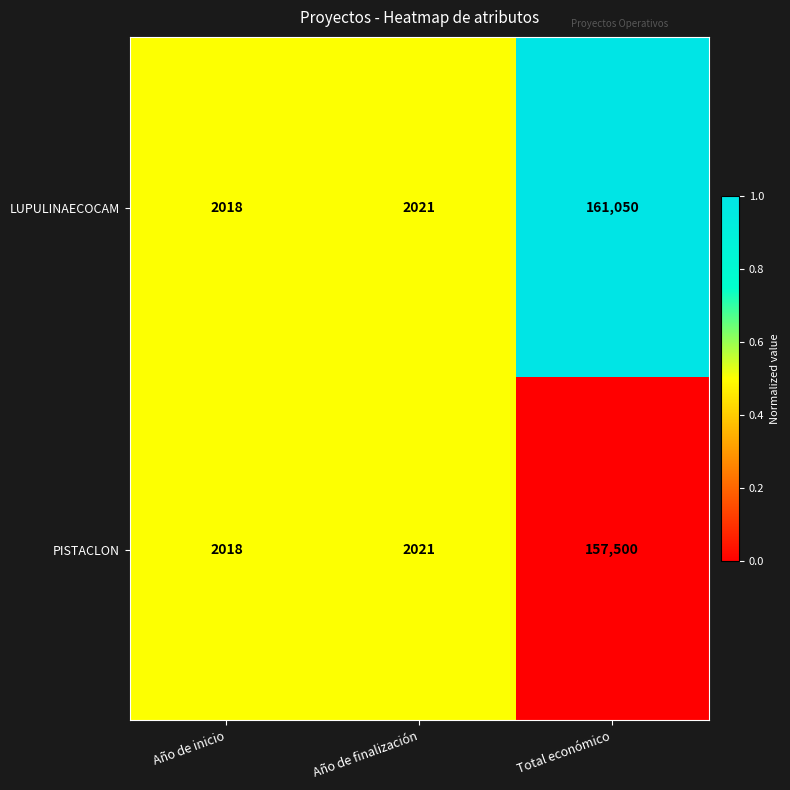

What value does the LUPULINAECOCAM series have at Total económico, to the nearest 10?

161050